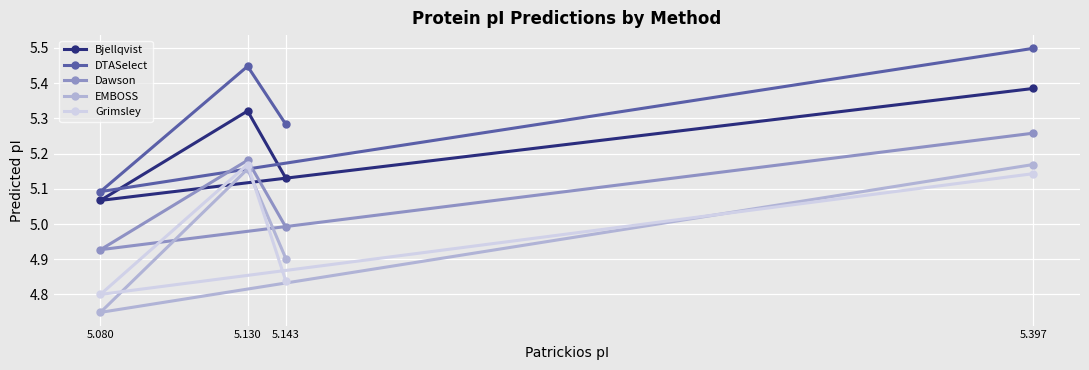

At which label is Bjellqvist closest to 5?

5.080